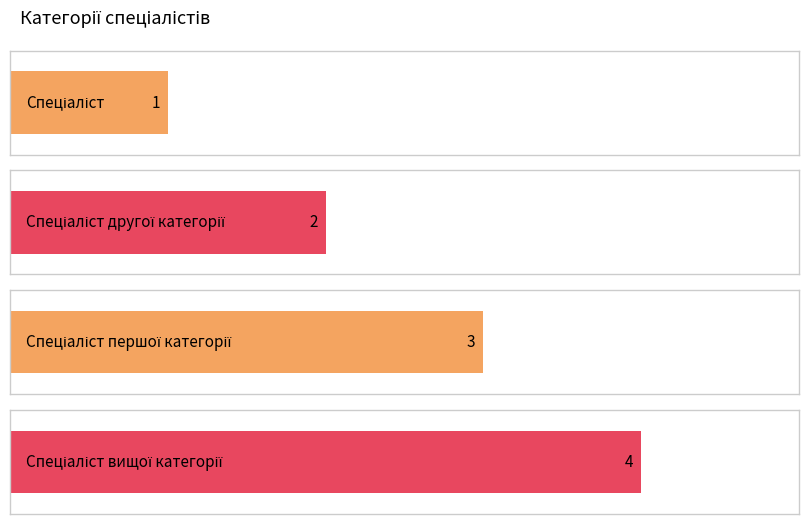

How many values are below 3?

2